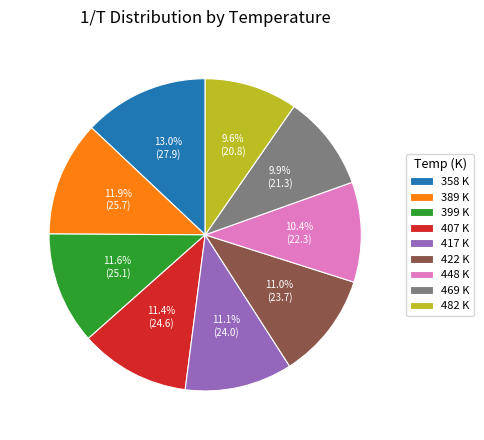

To the nearest percent, what is the difference between the largest and smallest slice percentages?

3%